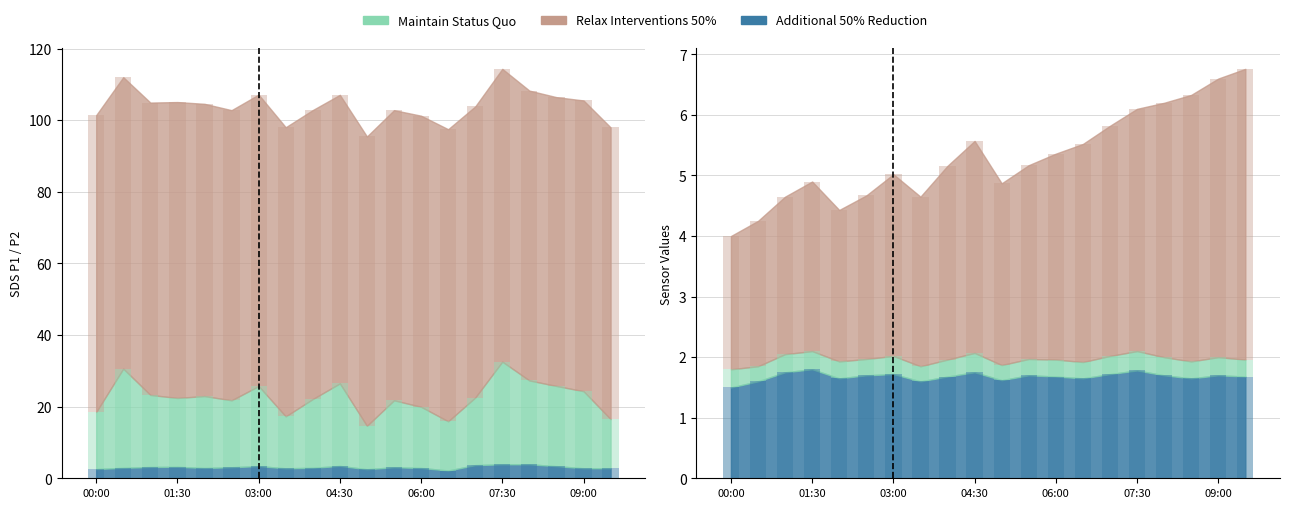

Is the value of Additional 50% Reduction at 05:30 greater than the value of Relax Interventions 50% at 07:30?

No